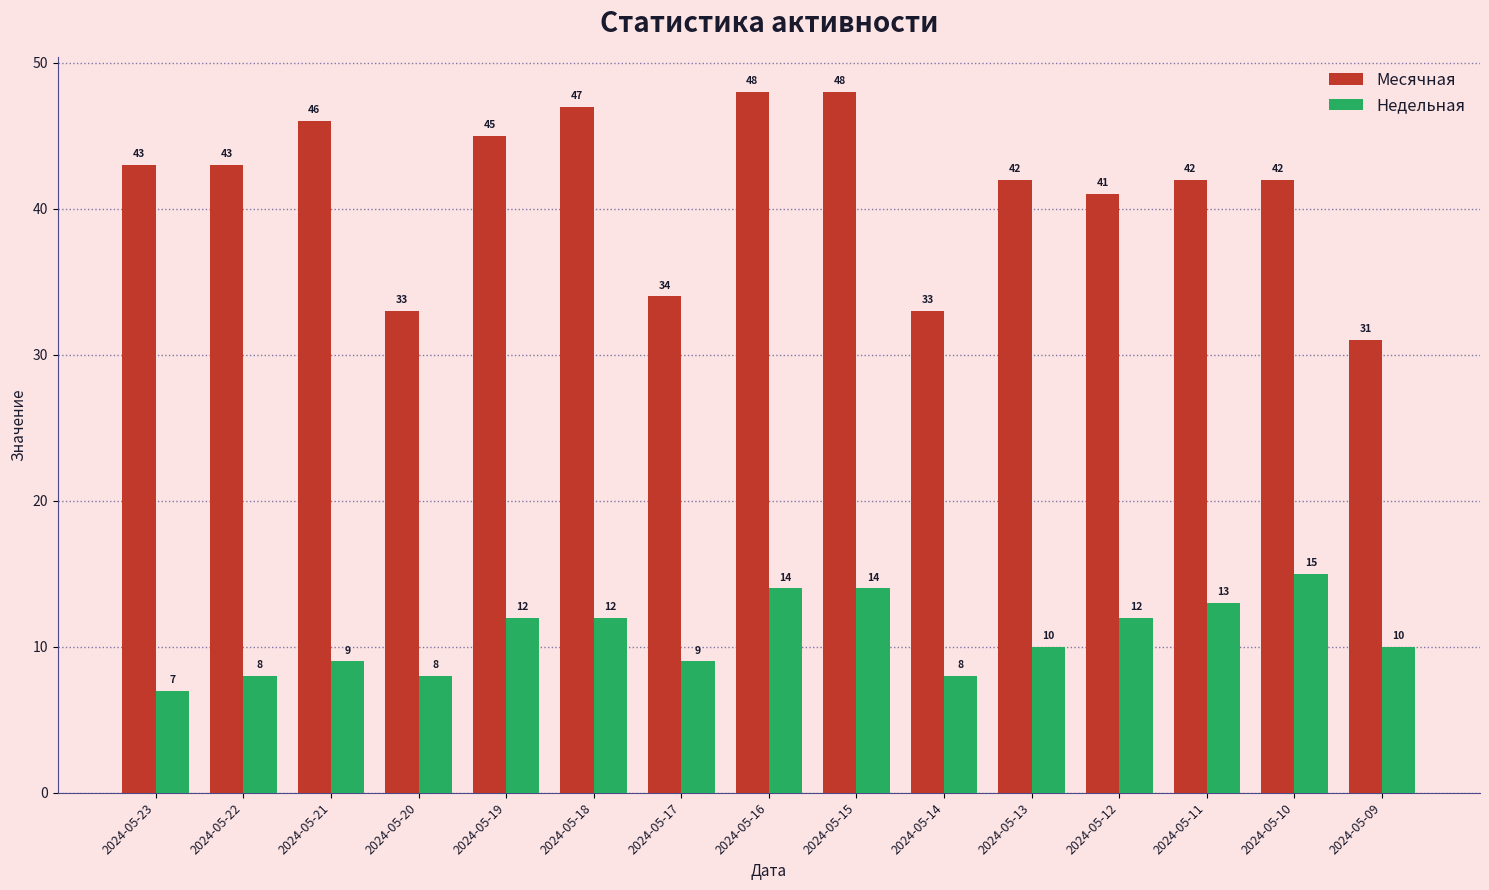

Reading left to right, transcribe all the data shown in this chart.

Месячная: 2024-05-23=43	2024-05-22=43	2024-05-21=46	2024-05-20=33	2024-05-19=45	2024-05-18=47	2024-05-17=34	2024-05-16=48	2024-05-15=48	2024-05-14=33	2024-05-13=42	2024-05-12=41	2024-05-11=42	2024-05-10=42	2024-05-09=31
Недельная: 2024-05-23=7	2024-05-22=8	2024-05-21=9	2024-05-20=8	2024-05-19=12	2024-05-18=12	2024-05-17=9	2024-05-16=14	2024-05-15=14	2024-05-14=8	2024-05-13=10	2024-05-12=12	2024-05-11=13	2024-05-10=15	2024-05-09=10